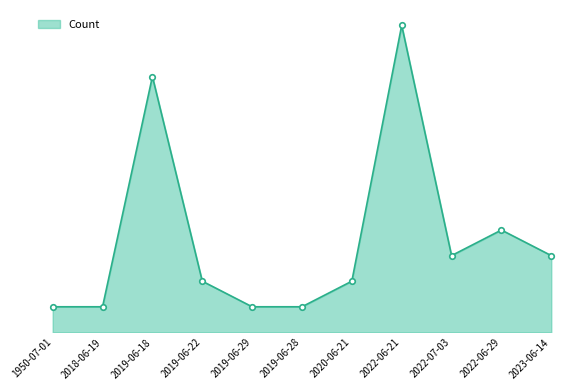

Is this an area chart (filled region under the line)?

Yes